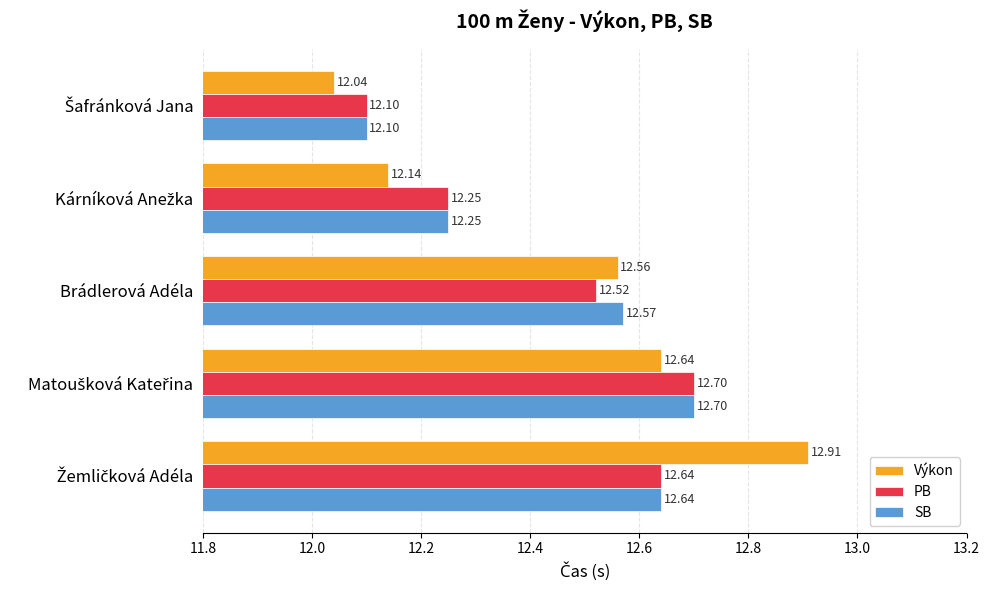

What is the difference between the maximum and second lowest values in the Výkon series?

0.8